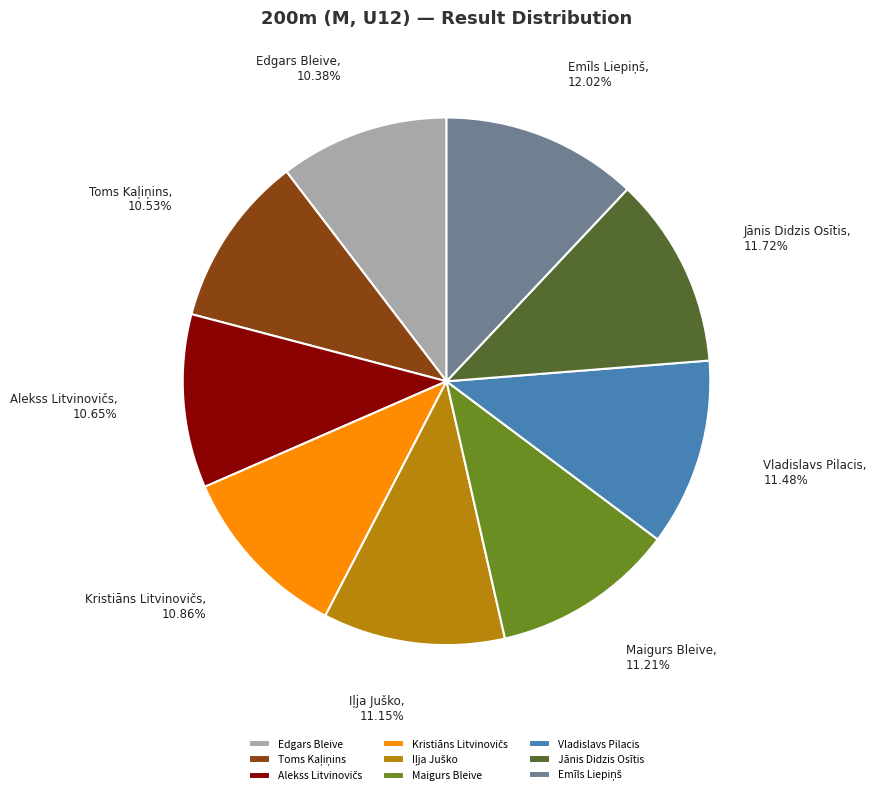

How many slices are in this pie chart?

9